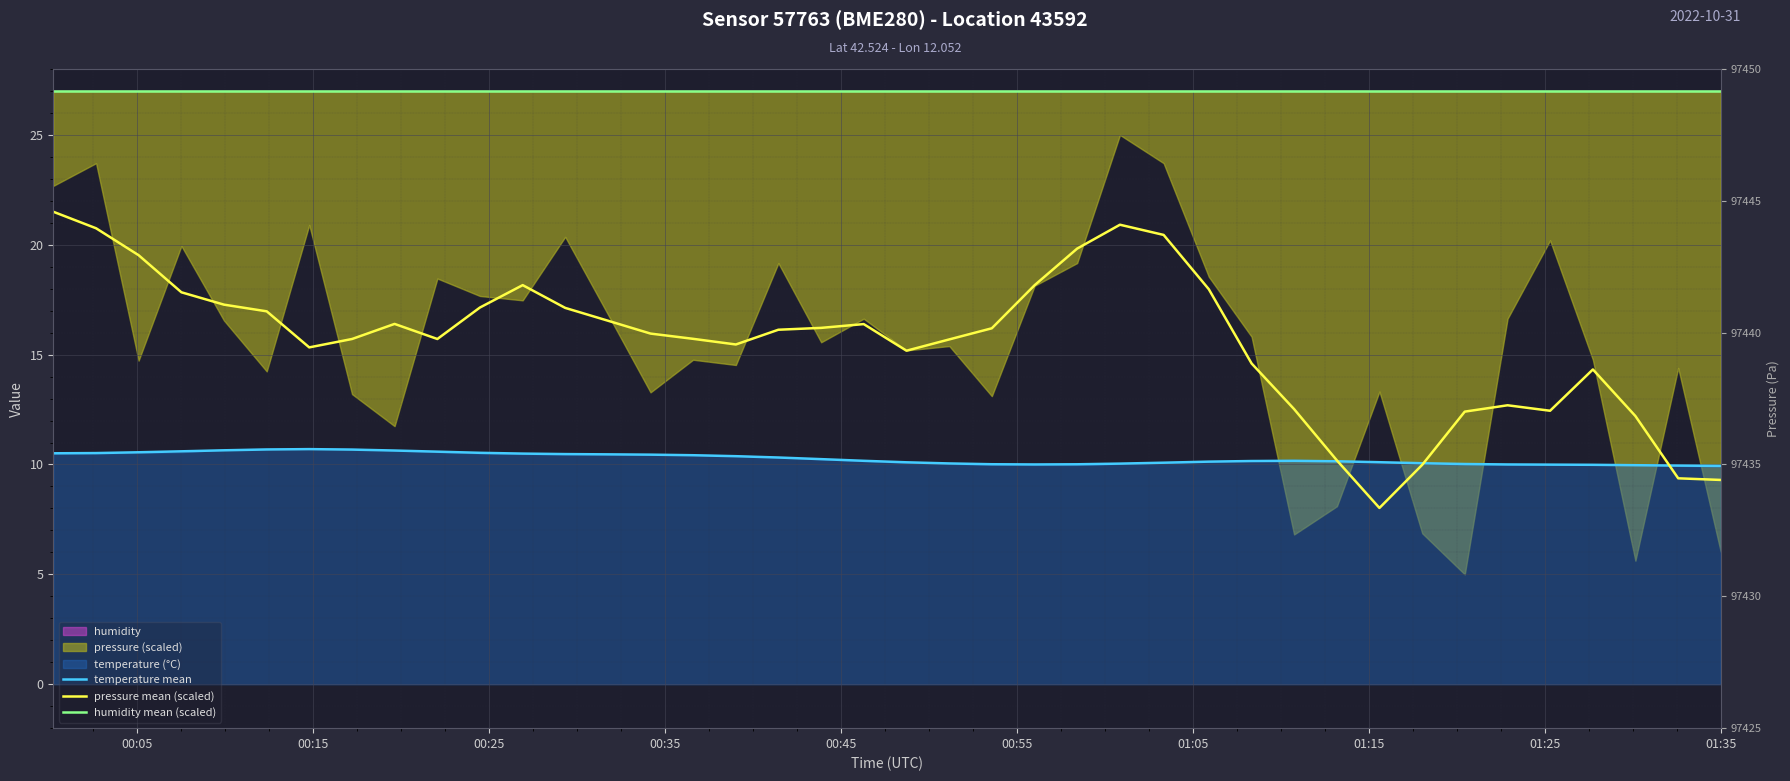

What is the difference between the maximum and minimum values in the pressure mean (scaled) series?

13.5